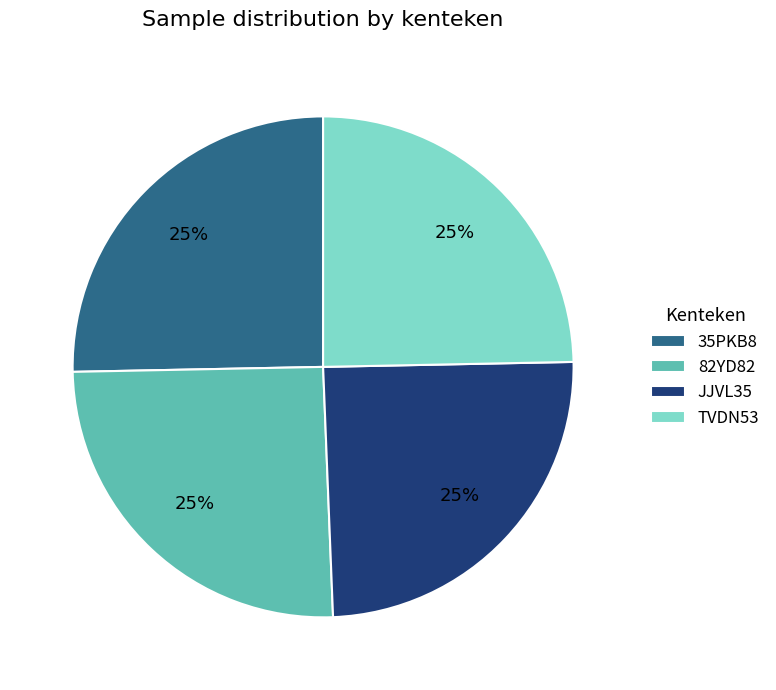

To the nearest percent, what is the average slice percentage?

25%